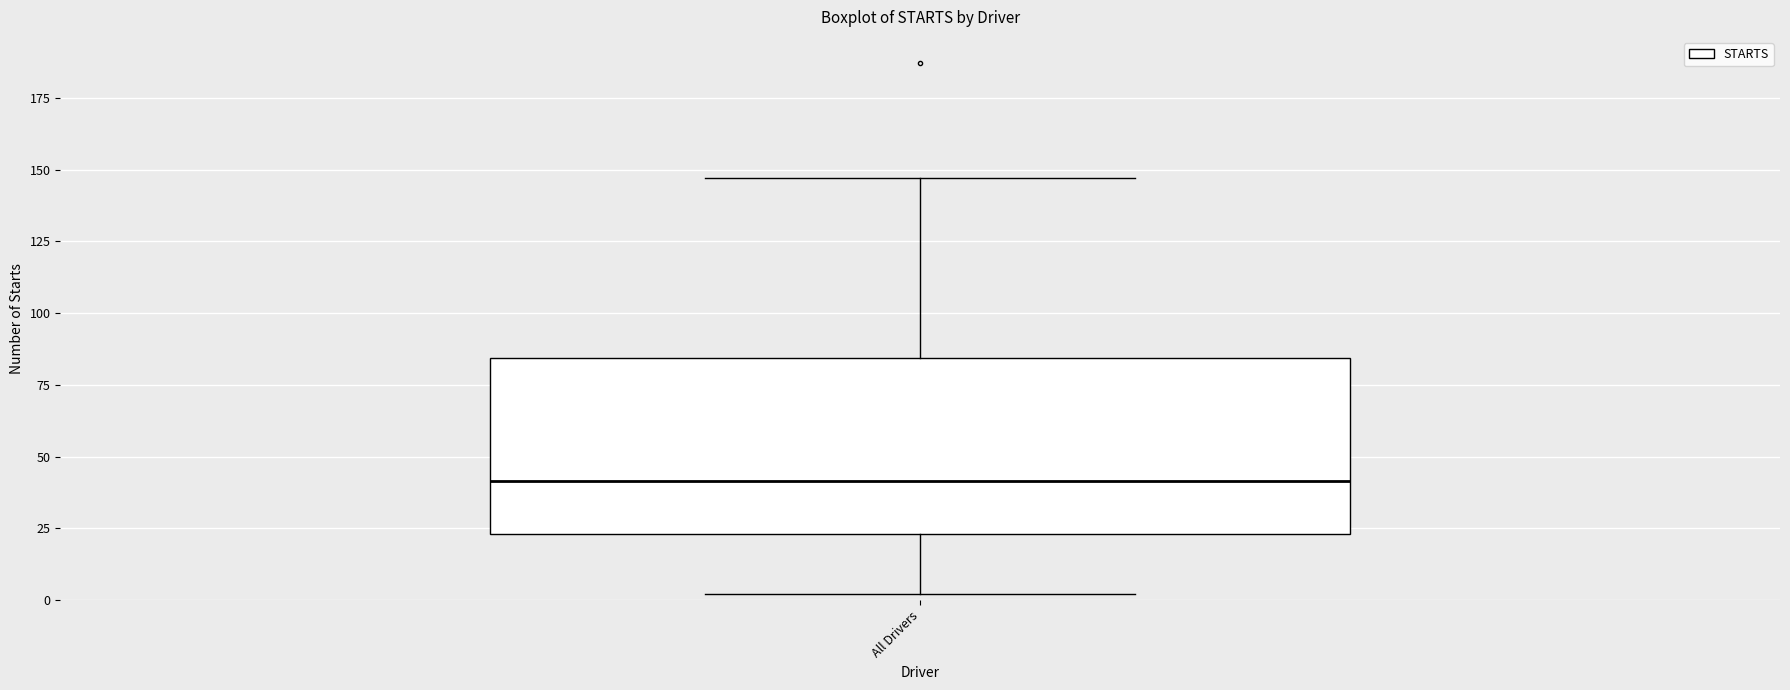

Transcribe this box plot: give where the median line is, the range the box spans, and where the two whiskers end, as read against the y-axis. The values are not printed on the chart, so give them approximately, as read against the axis.

median 40, box 25 to 85, whiskers 0 to 145